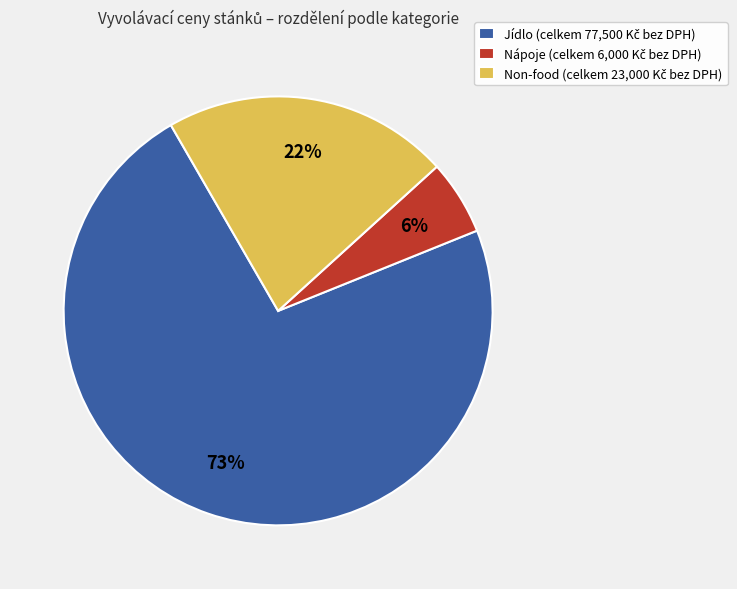

To the nearest percent, what is the average slice percentage?

33%